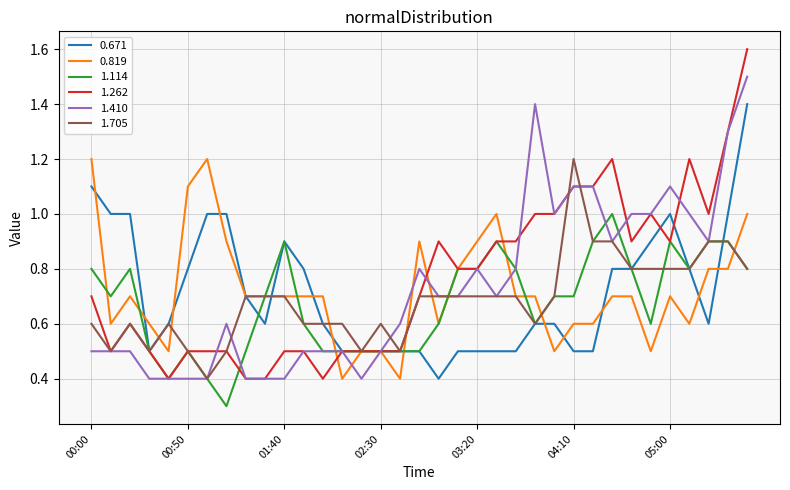

What are all the series names shown in the legend?

0.671, 0.819, 1.114, 1.262, 1.410, 1.705